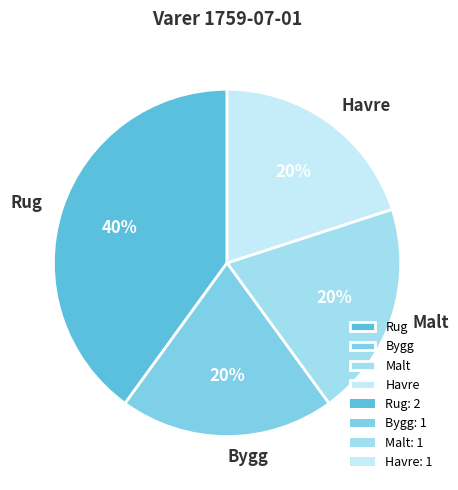

Is there any slice that represents more than half of the pie?

No